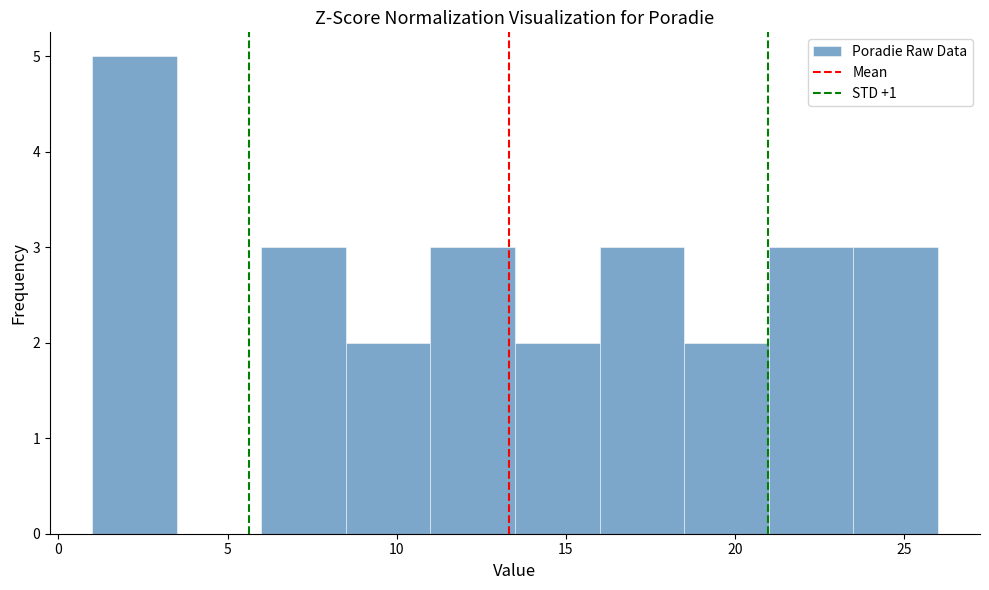

Over which range of the x-axis is the bar tallest?

1.0 to 3.5